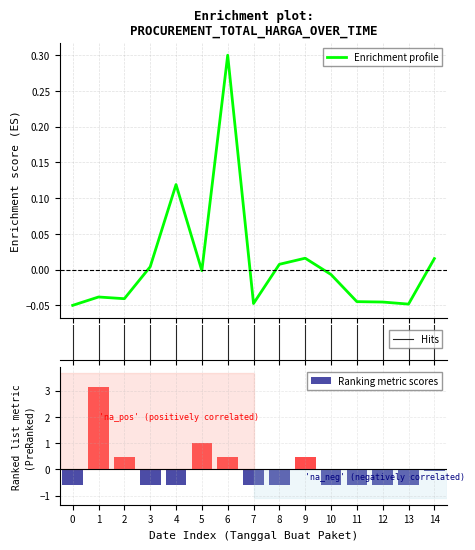

Is it true that Ranking metric scores equals -0.1 at 14?

True